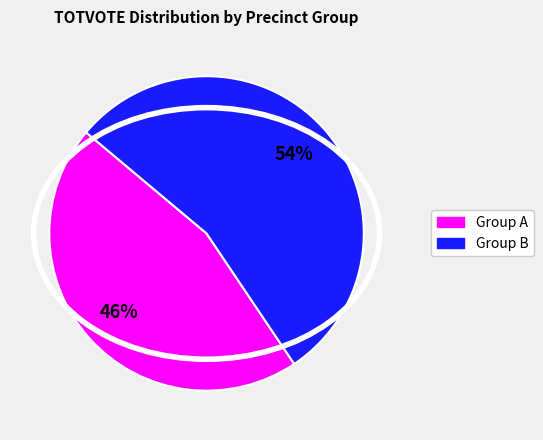

Is there a majority slice in this chart?

Yes